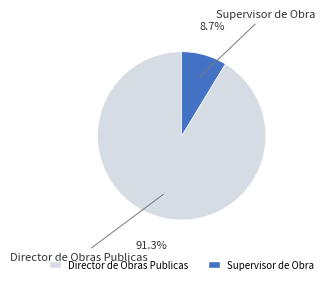

Which has a higher value, Director de Obras Publicas or Supervisor de Obra?

Director de Obras Publicas